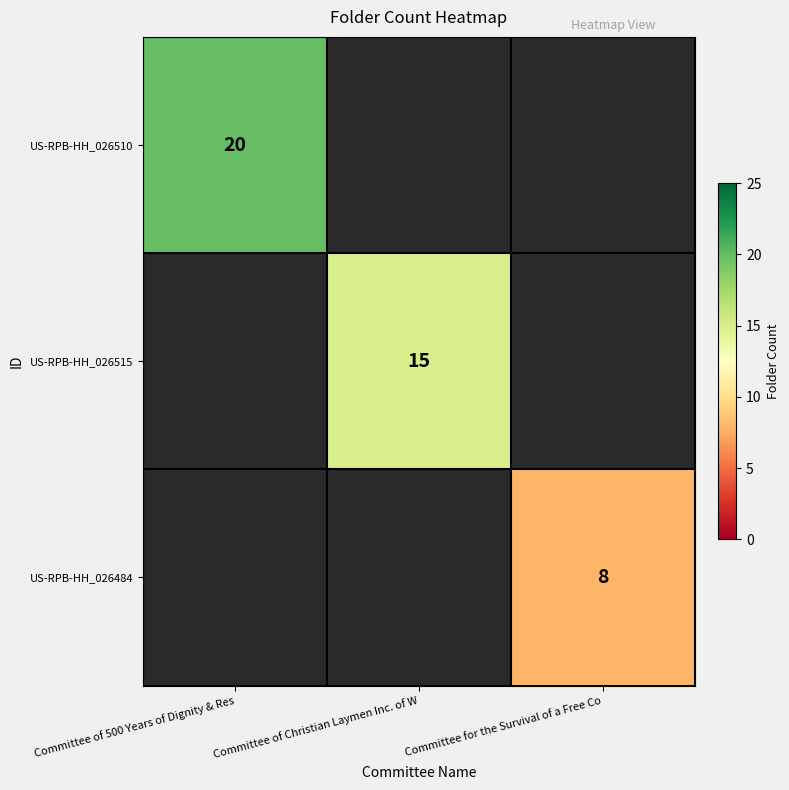

The value of US-RPB-HH_026510 at Committee of 500 Years of Dignity & Res is 20. True or false?

True